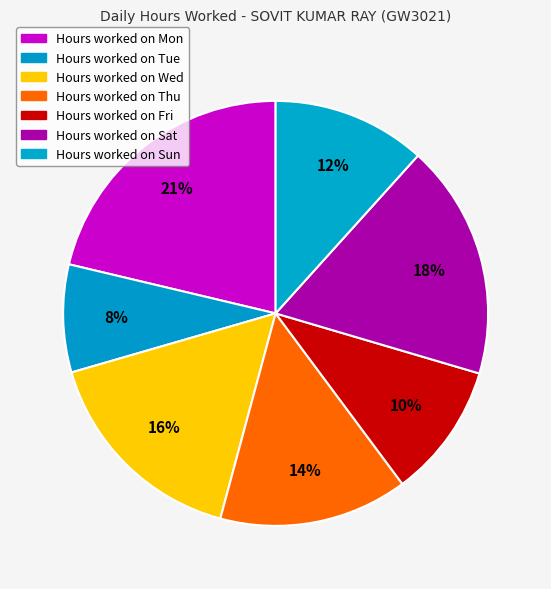

How many segments does this pie chart have?

7